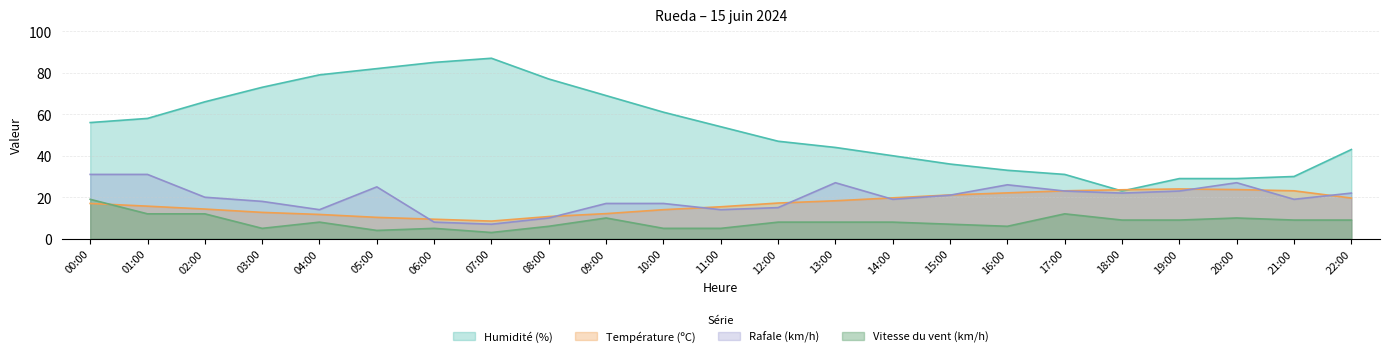

How many interior local peaks does the Vitesse du vent (km/h) series have?

5